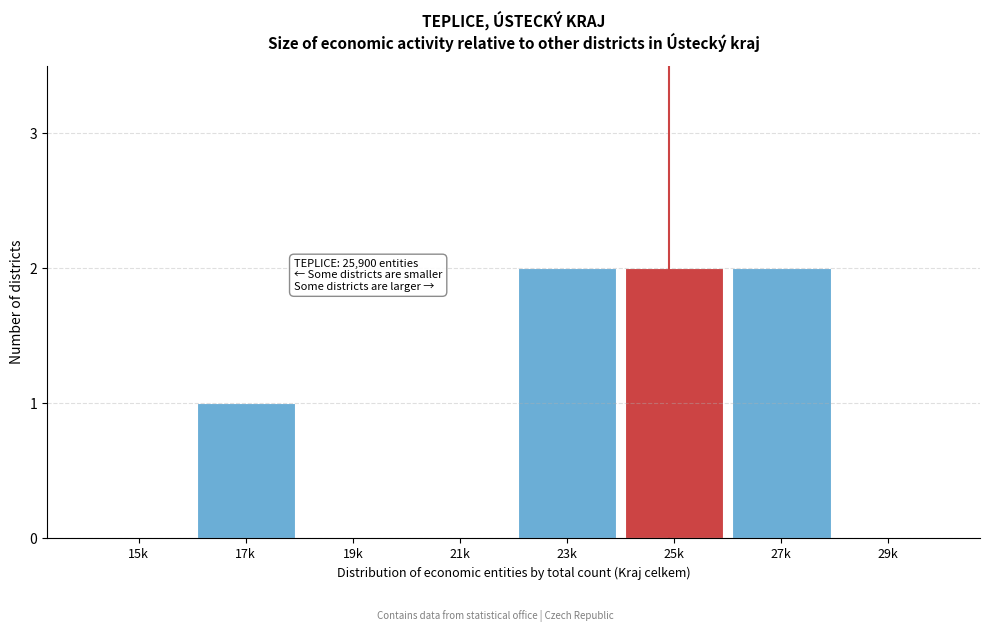

Reading right to left, what are all the values shown in this chart?

29k=0	27k=2	25k=2	23k=2	21k=0	19k=0	17k=1	15k=0